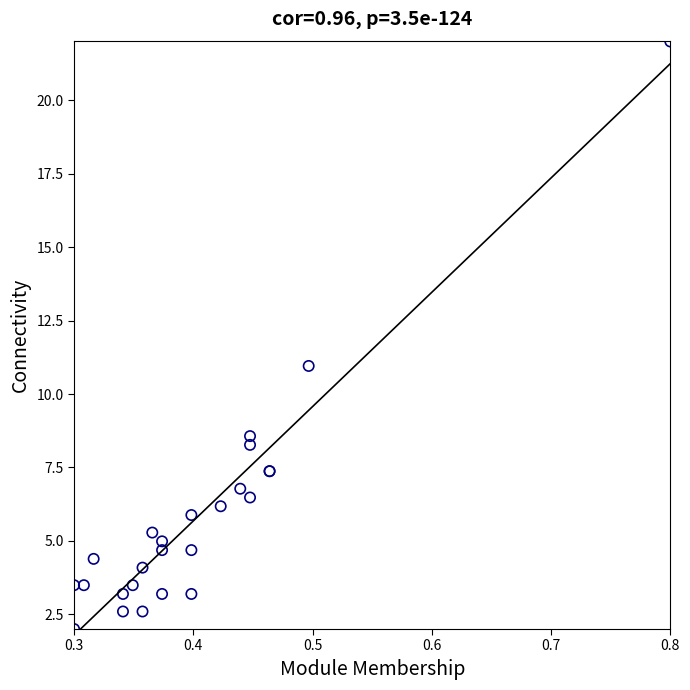

What Y value in the scatter plot is closest to 12?

11.0